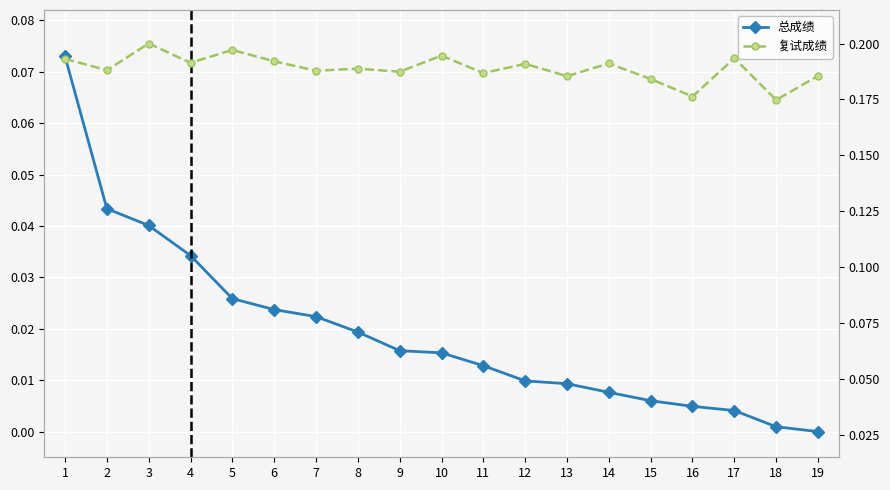

What are all the series names shown in the legend?

总成绩, 复试成绩